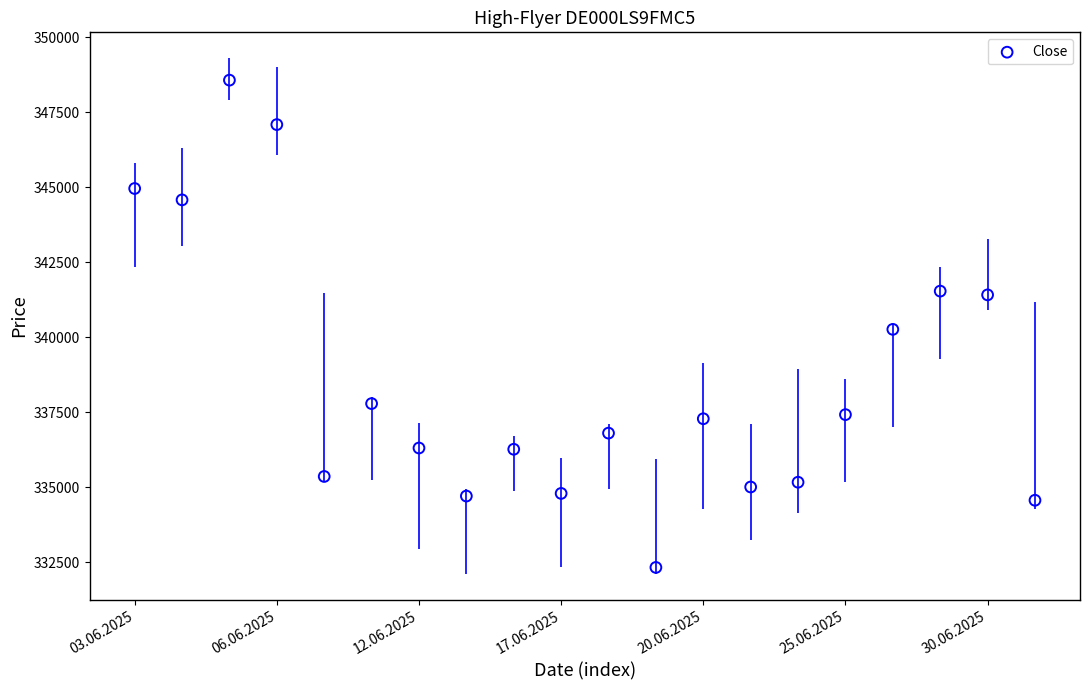

What is the range of Y values (max minus min)?

16235